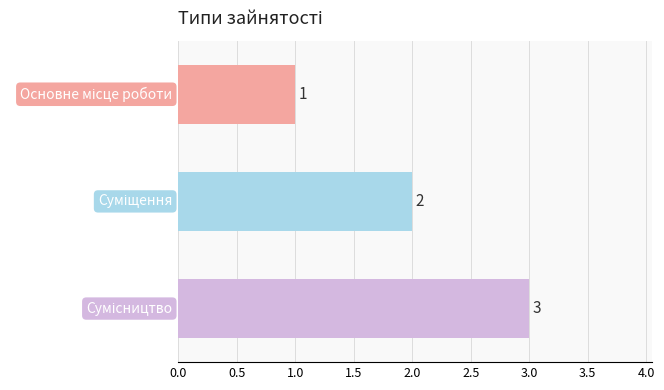

What is the sum of all values?

6